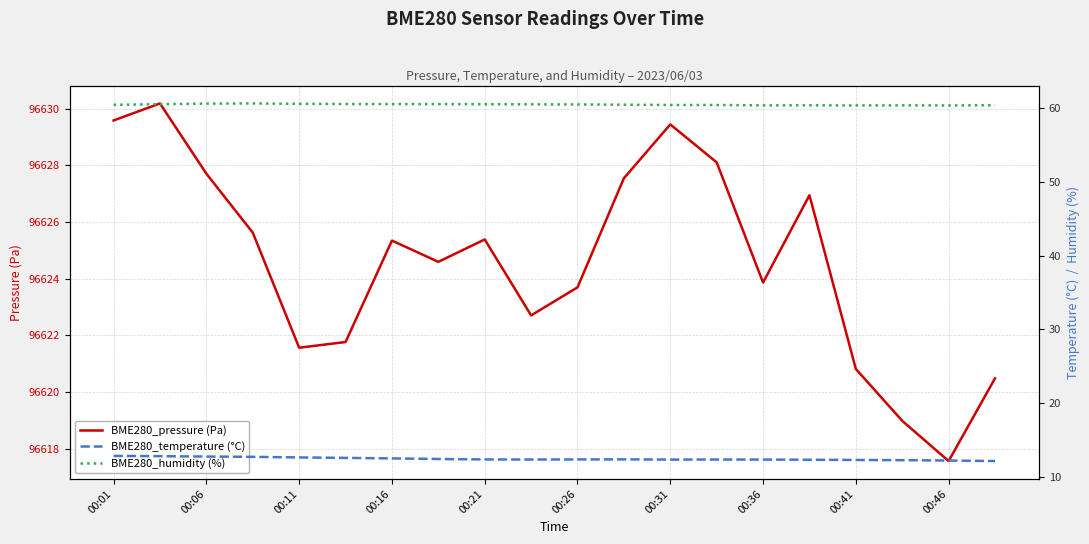

At which label does BME280_pressure (Pa) reach its minimum?

00:46